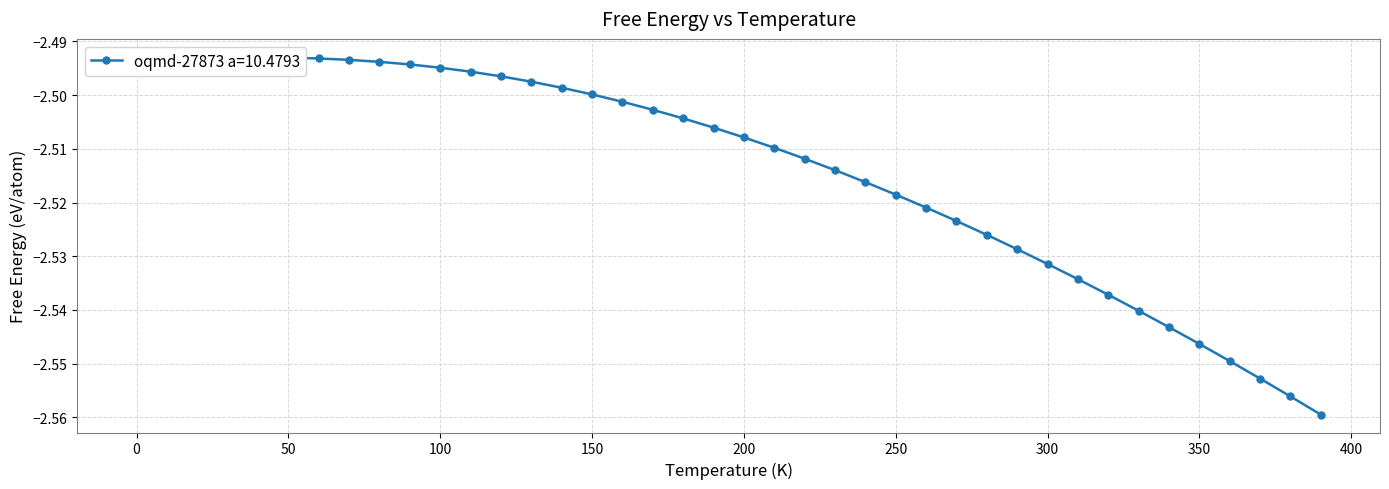

What is the greatest value displayed?

-2.5